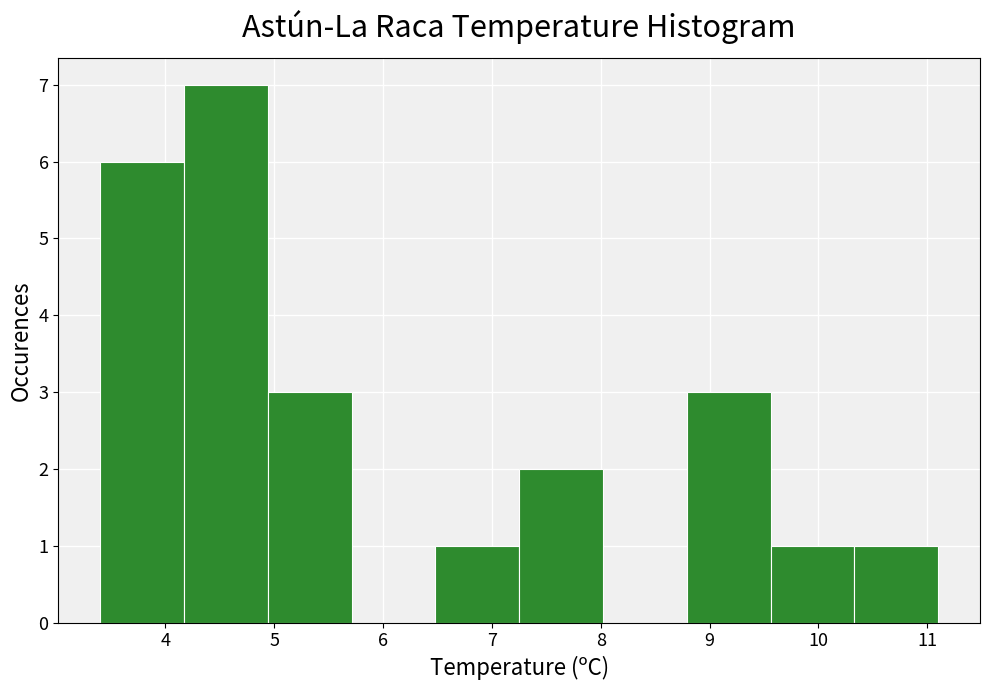

What is the height of the bar covering 3.40 to 4.17 on the x-axis? Neither the bar edges nor the heights are printed on the chart, so give them approximately, as read against the axes.

6